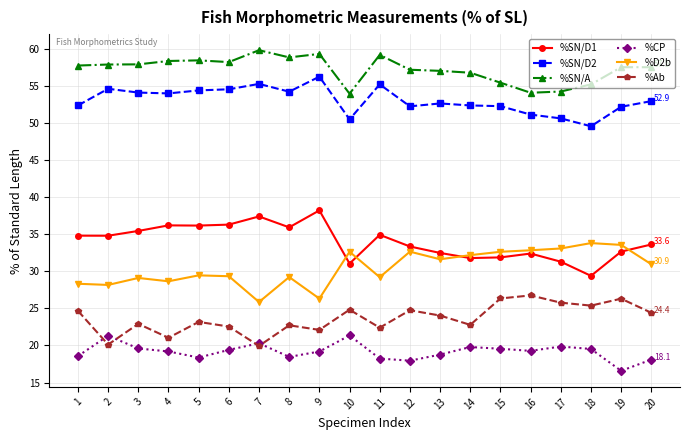

What is the difference between the highest and lowest values at 1?

39.2